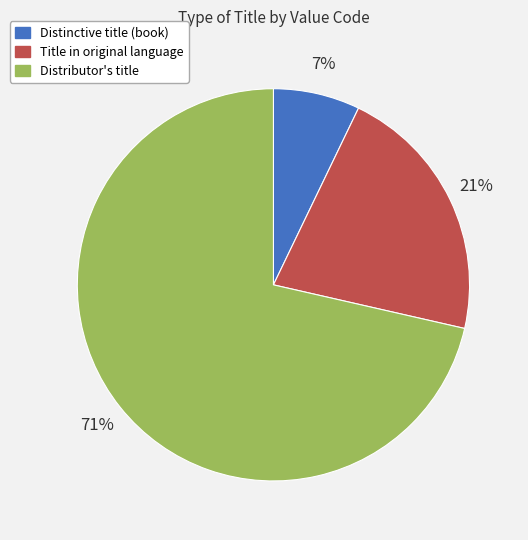

What percentage is the Title in original language slice, to the nearest percent?

21%